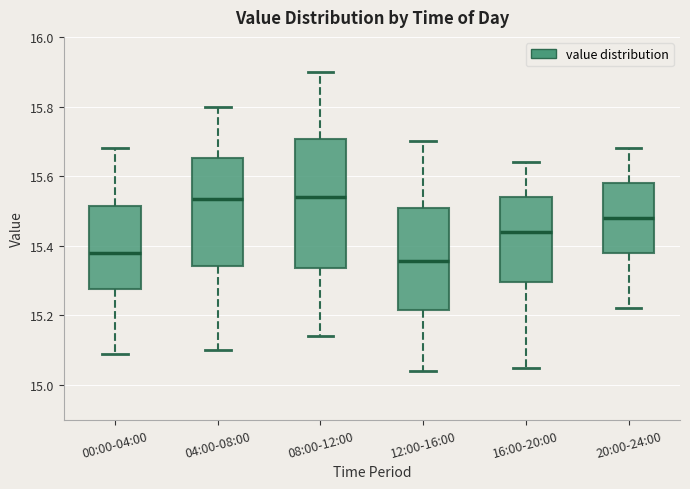

Which box's median line is the lowest?

12:00-16:00